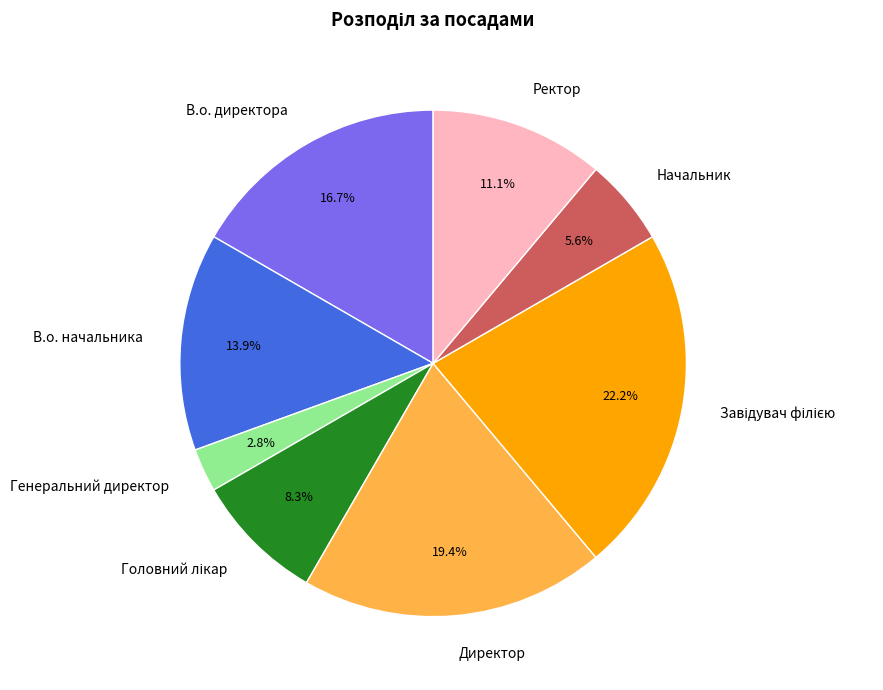

To the nearest percent, what is the difference between the largest and smallest slice percentages?

19%